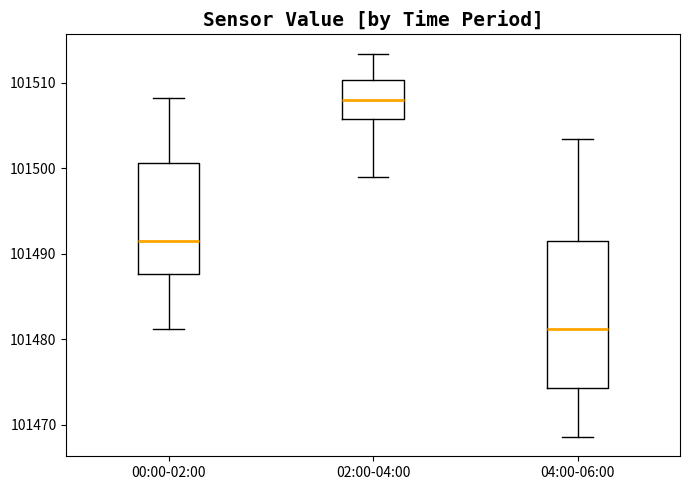

Which box has the lowest median line?

04:00-06:00